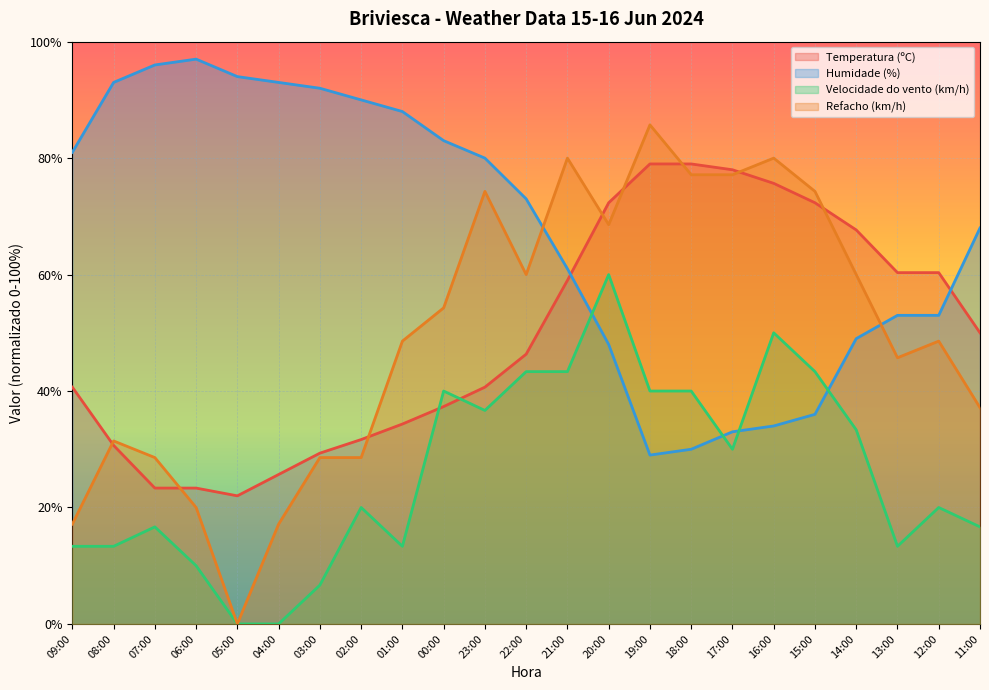

What is the difference between the second highest and second lowest values in the Temperatura (ºC) series?

55.7